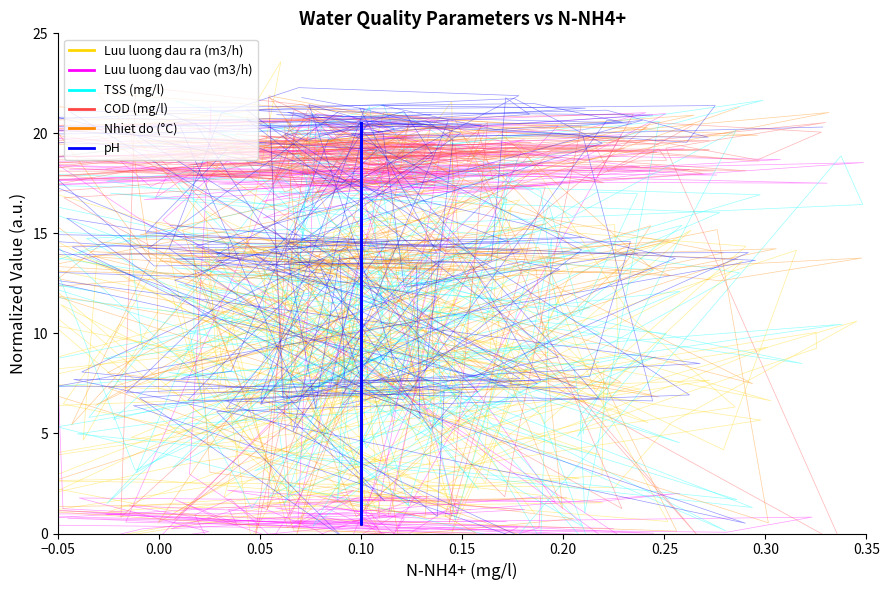

What is the difference between the maximum and minimum values in the Luu luong dau vao (m3/h) series?

20.0